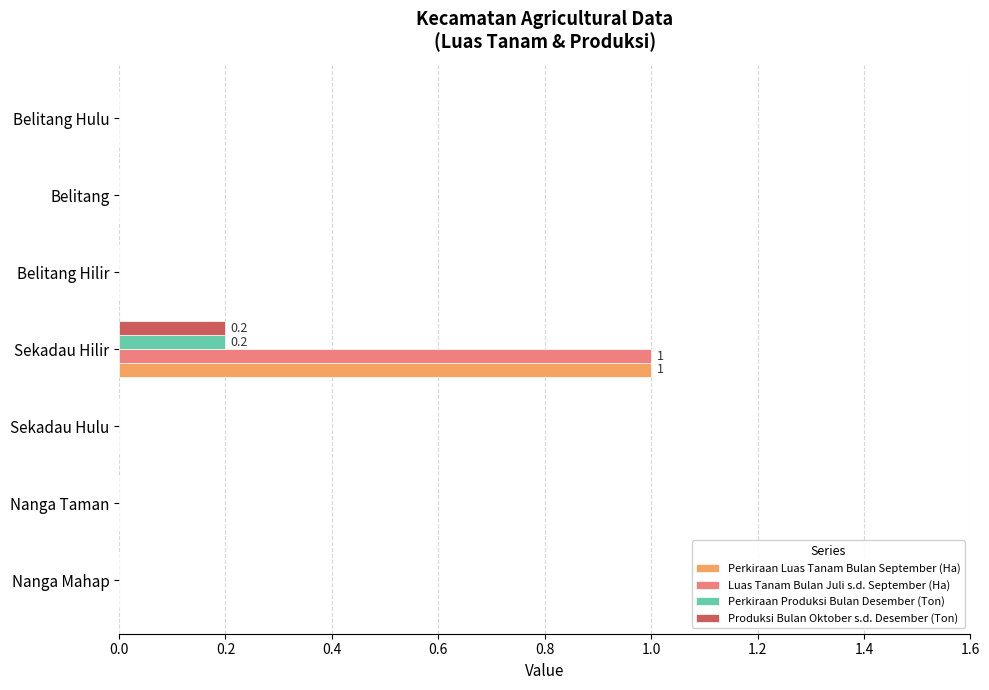

Count the number of data series in this chart.

4